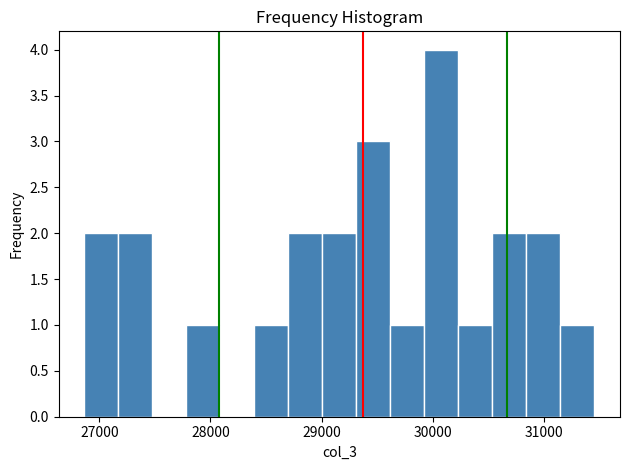

Read against the x-axis, roughly where is the centre of the tallest bar?

30100